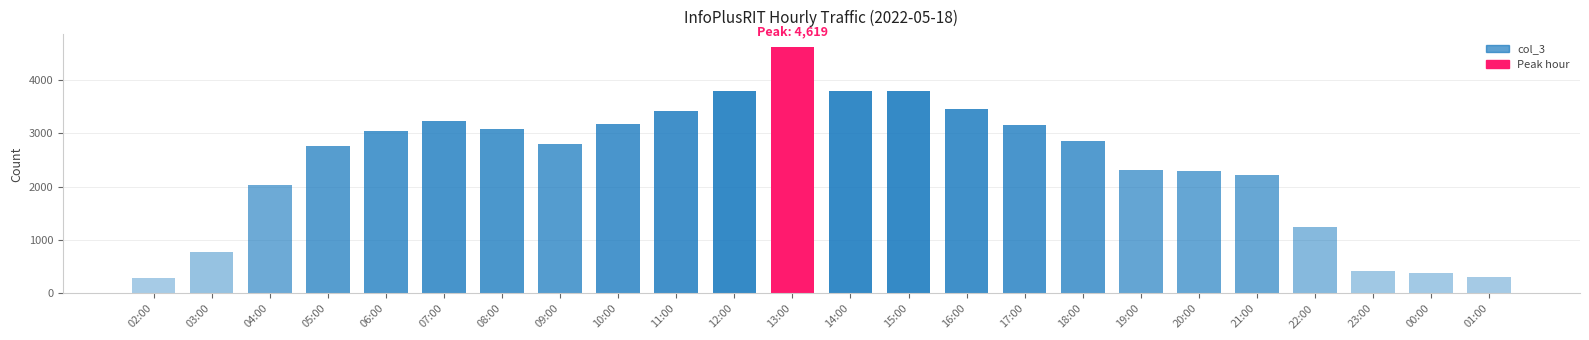

The chart shows a value of 2210 at 21:00. True or false?

True